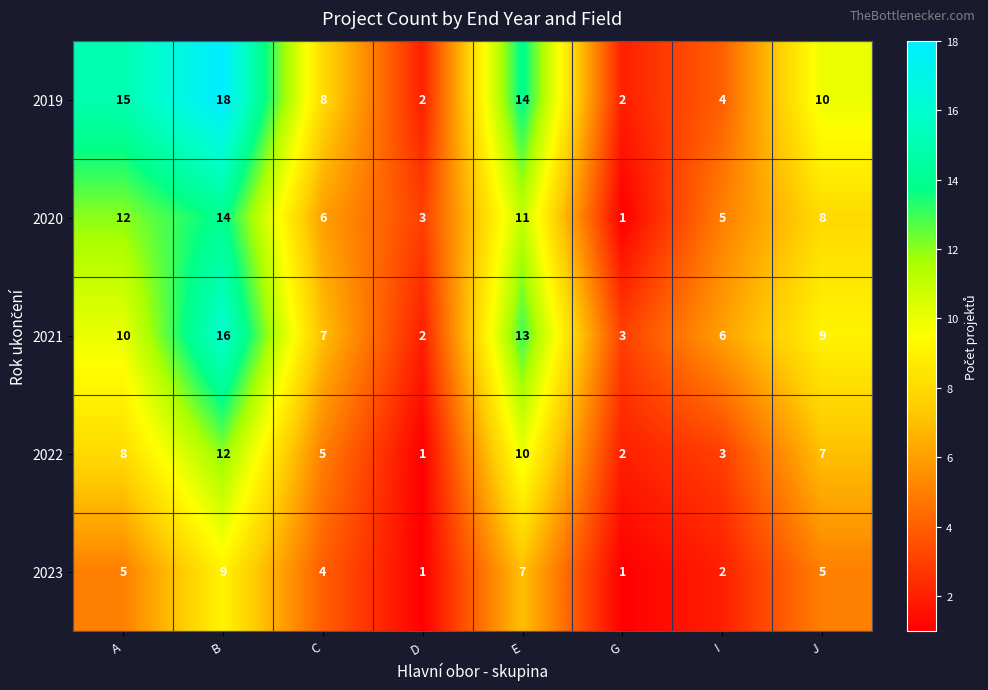

Count the number of data series in this chart.

5